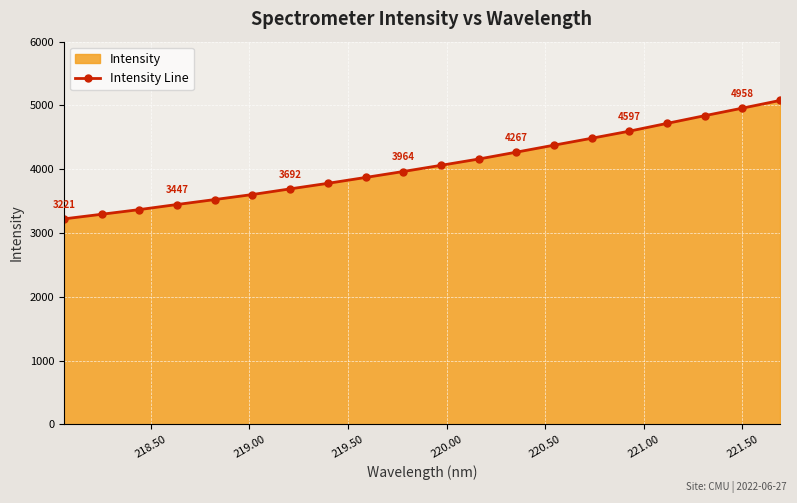

What is the maximum value shown in the chart?

5078.3